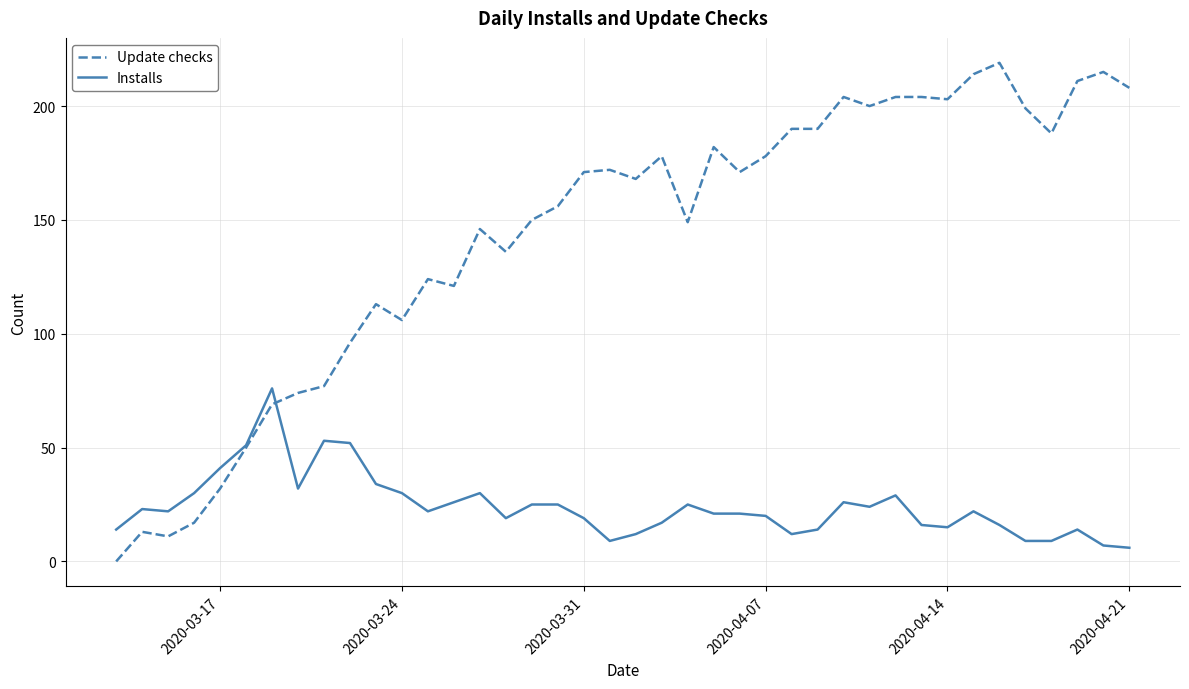

Which series has the widest spread of values?

Update checks